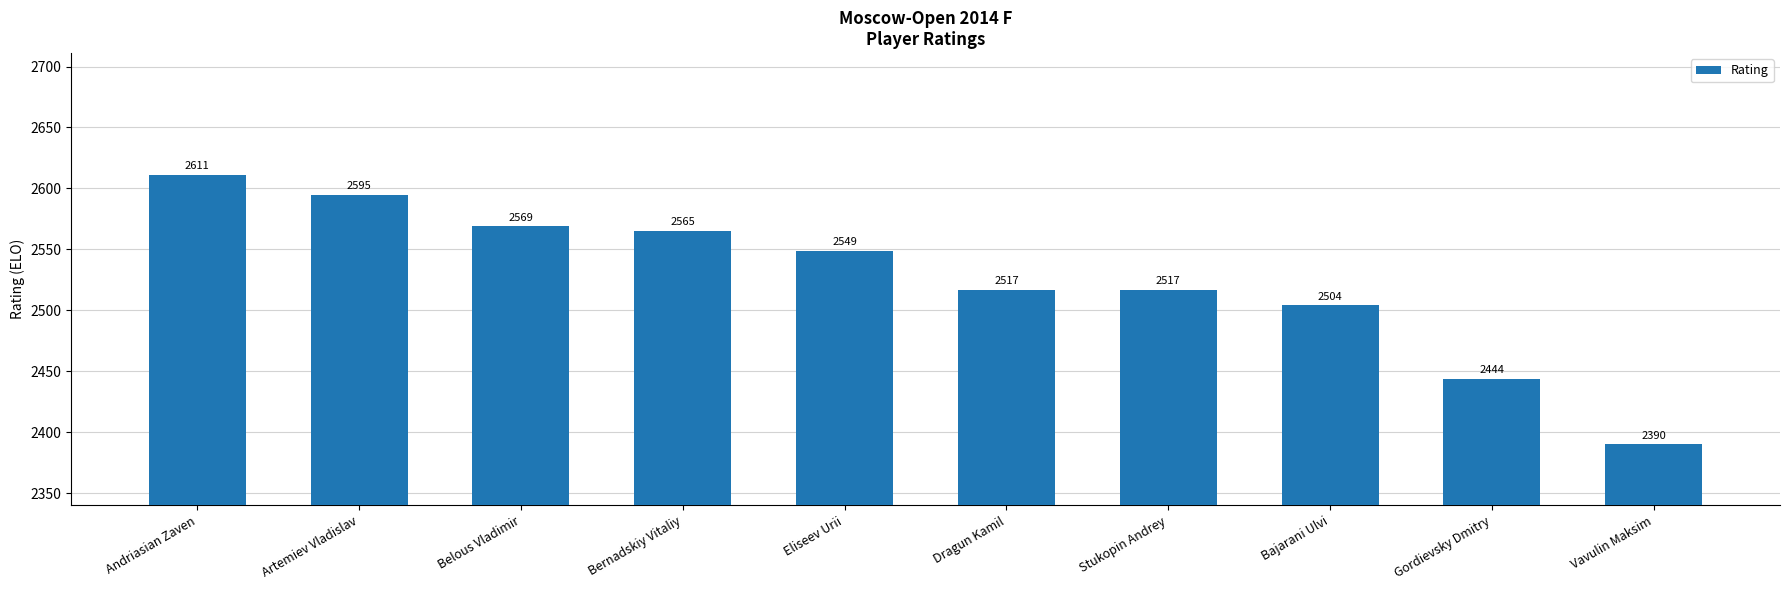

What is the value of the 10th bar from the left?

2390